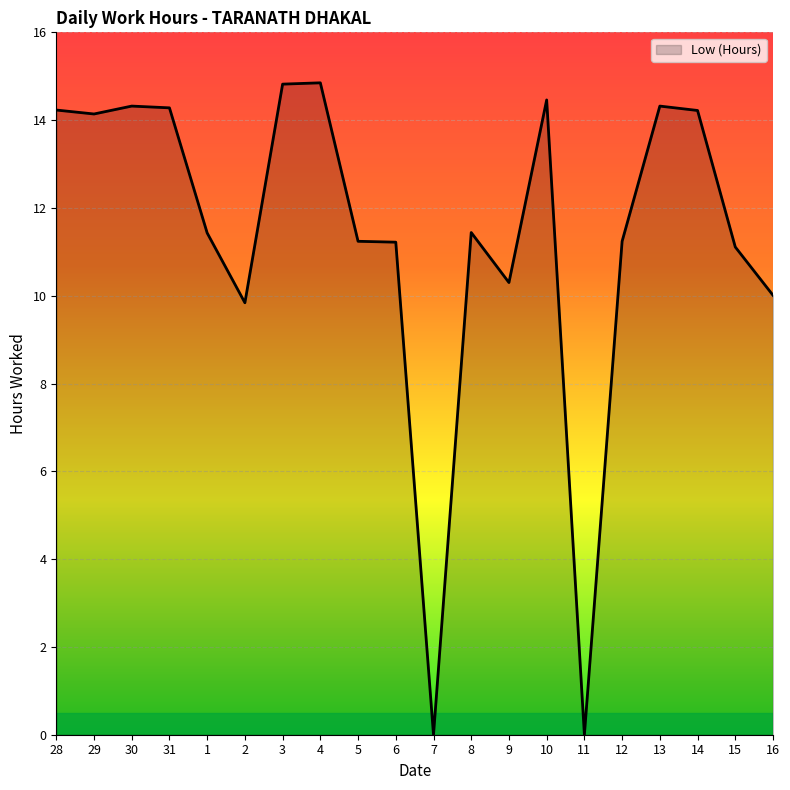

What position from the left is 2?

6